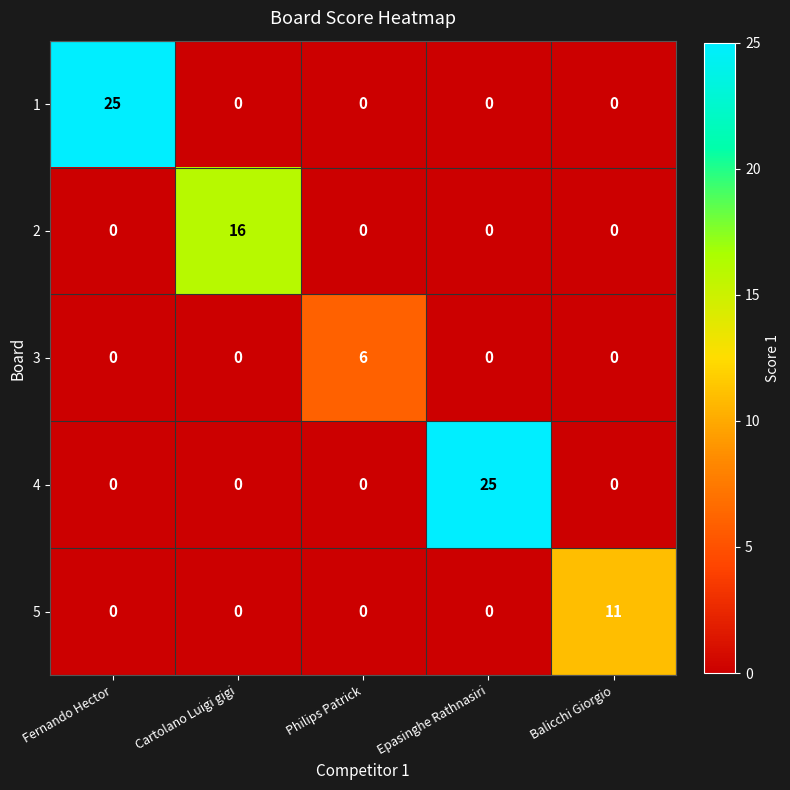

At how many categories does at least one series exceed 1?

5